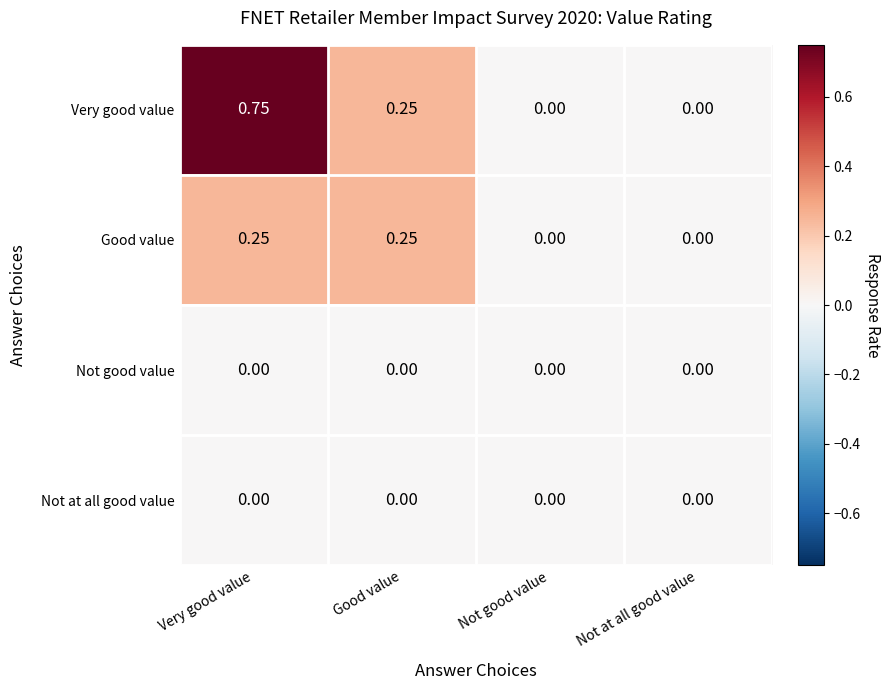

At which category is the sum across all series the highest?

Very good value